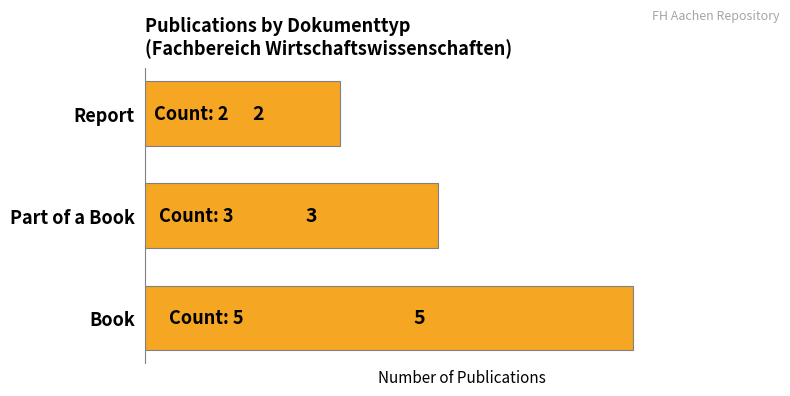

Rank the categories by value from highest to lowest.

Book, Part of a Book, Report